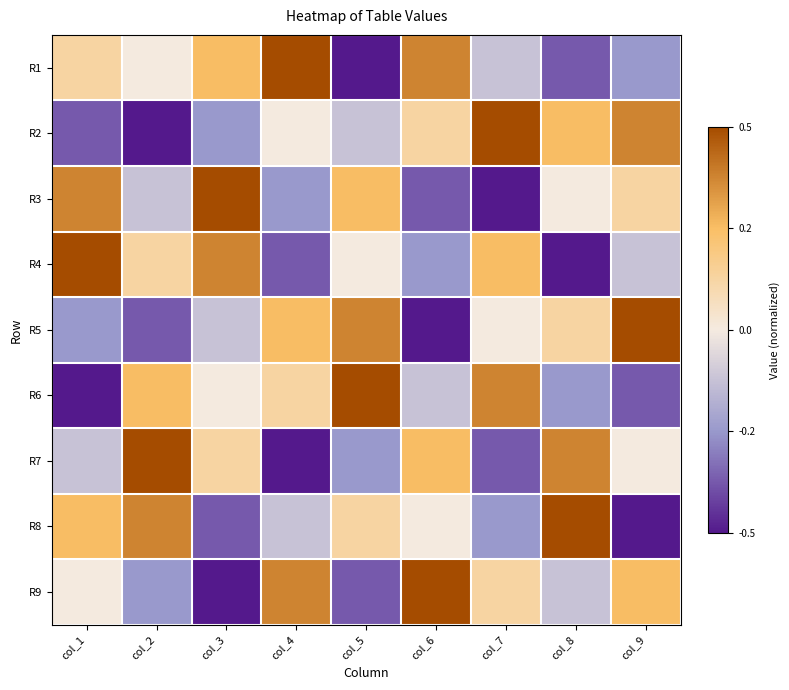

Which label corresponds to the smallest value in the chart?

col_5